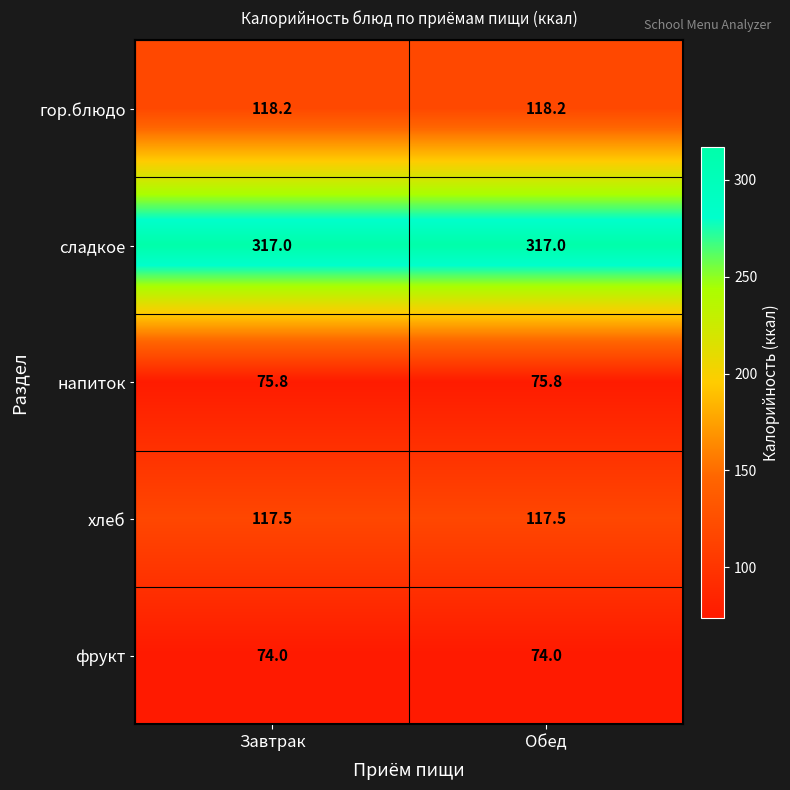

Reading right to left, what are all the values shown in this chart?

гор.блюдо: Обед=118.2	Завтрак=118.2
сладкое: Обед=317.0	Завтрак=317.0
напиток: Обед=75.8	Завтрак=75.8
хлеб: Обед=117.5	Завтрак=117.5
фрукт: Обед=74.0	Завтрак=74.0